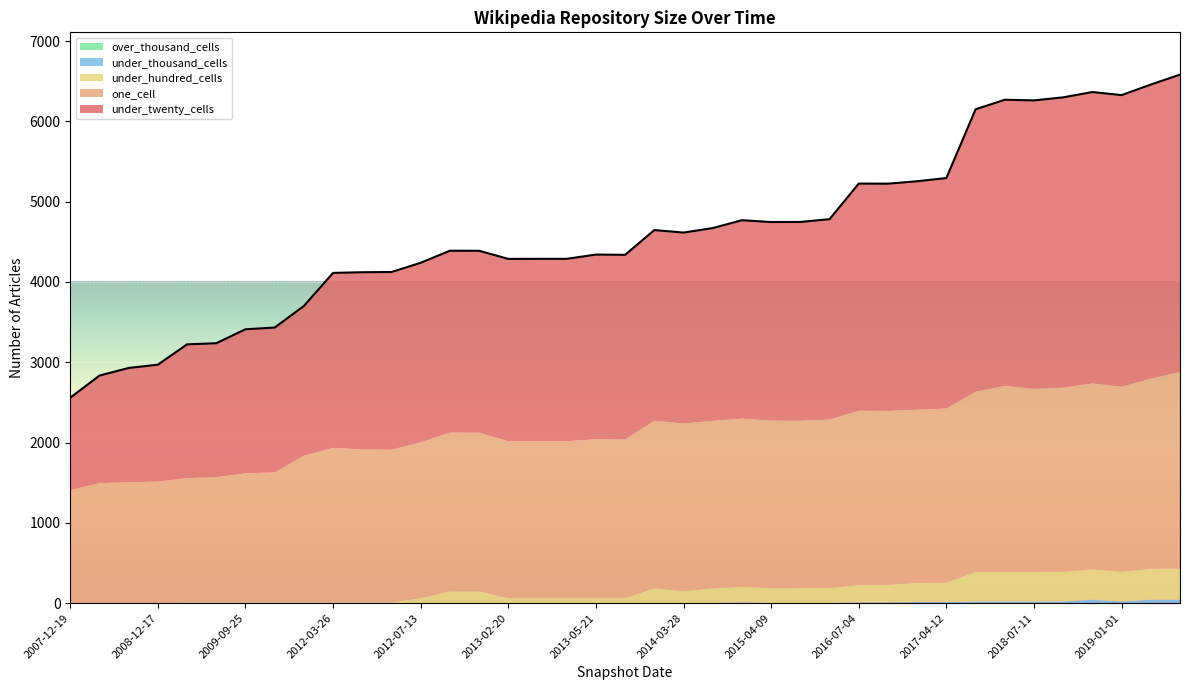

How many data points does each series have?

39